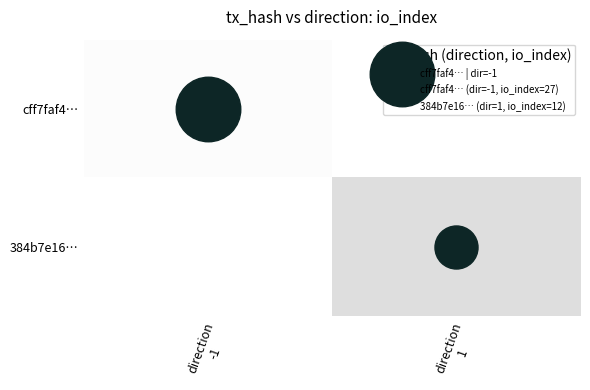

Between direction
-1 and direction
1, which is larger?

direction
1